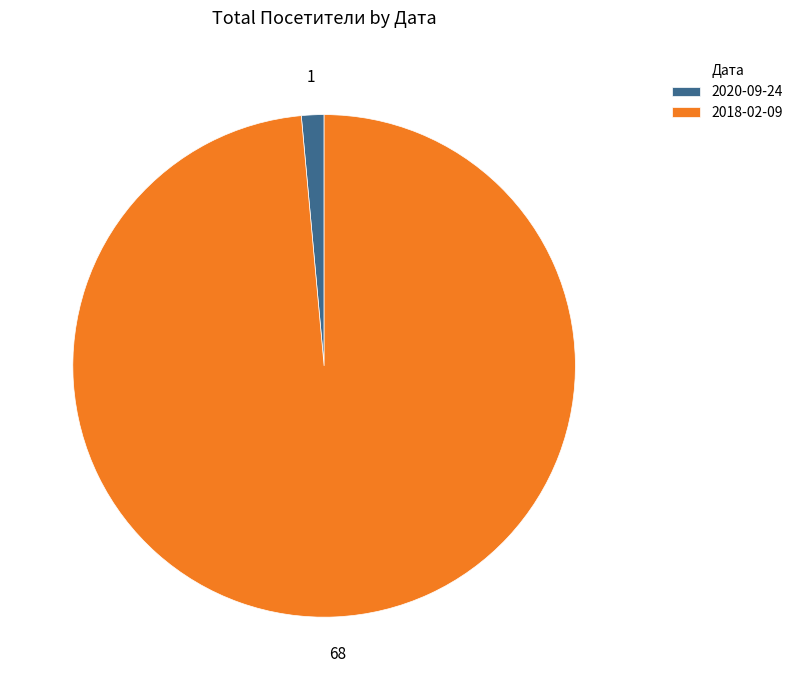

Combined, do 2018-02-09 and 2020-09-24 account for over 50%?

Yes